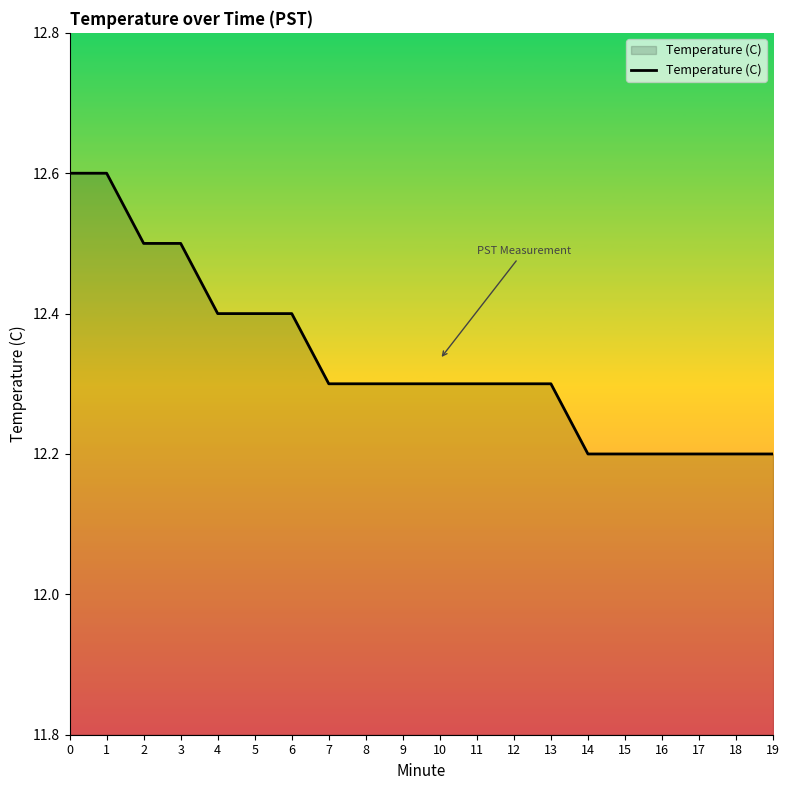

What is the greatest value displayed?

12.6